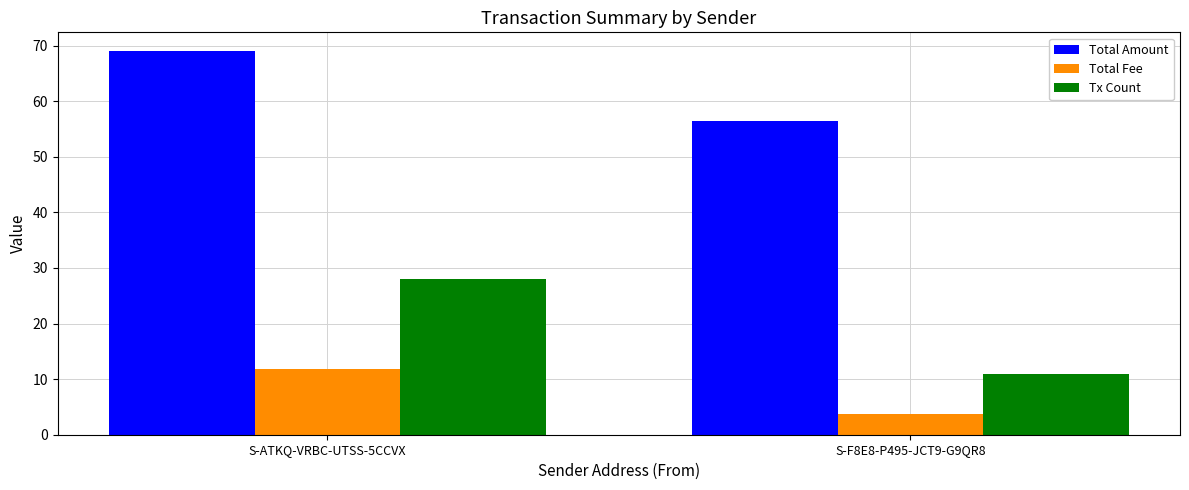

Which series has the largest total across all categories?

Total Amount